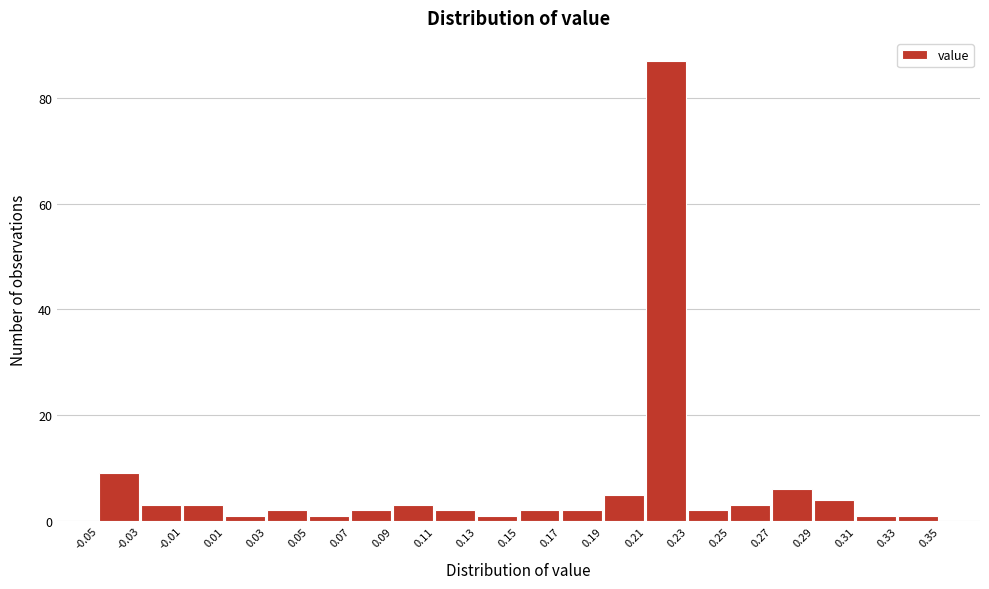

Reading left to right, transcribe this chart: for each bar, give the range it covers on the x-axis and its height. The values are not printed on the chart, so give them approximately, as read against the axis.

-0.05 to -0.03: 10
-0.03 to -0.01: 4
-0.01 to 0.01: 4
0.01 to 0.03: under 2
0.03 to 0.05: 2
0.05 to 0.07: under 2
0.07 to 0.09: 2
0.09 to 0.11: 4
0.11 to 0.13: 2
0.13 to 0.15: under 2
0.15 to 0.17: 2
0.17 to 0.19: 2
0.19 to 0.21: 6
0.21 to 0.23: 88
0.23 to 0.25: 2
0.25 to 0.27: 4
0.27 to 0.29: 6
0.29 to 0.31: 4
0.31 to 0.33: under 2
0.33 to 0.35: under 2